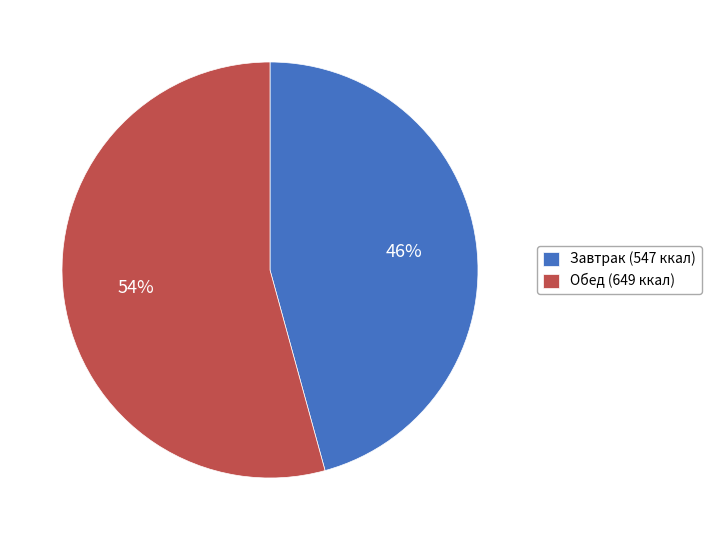

What percentage is the Завтрак (547 ккал) slice, to the nearest percent?

46%